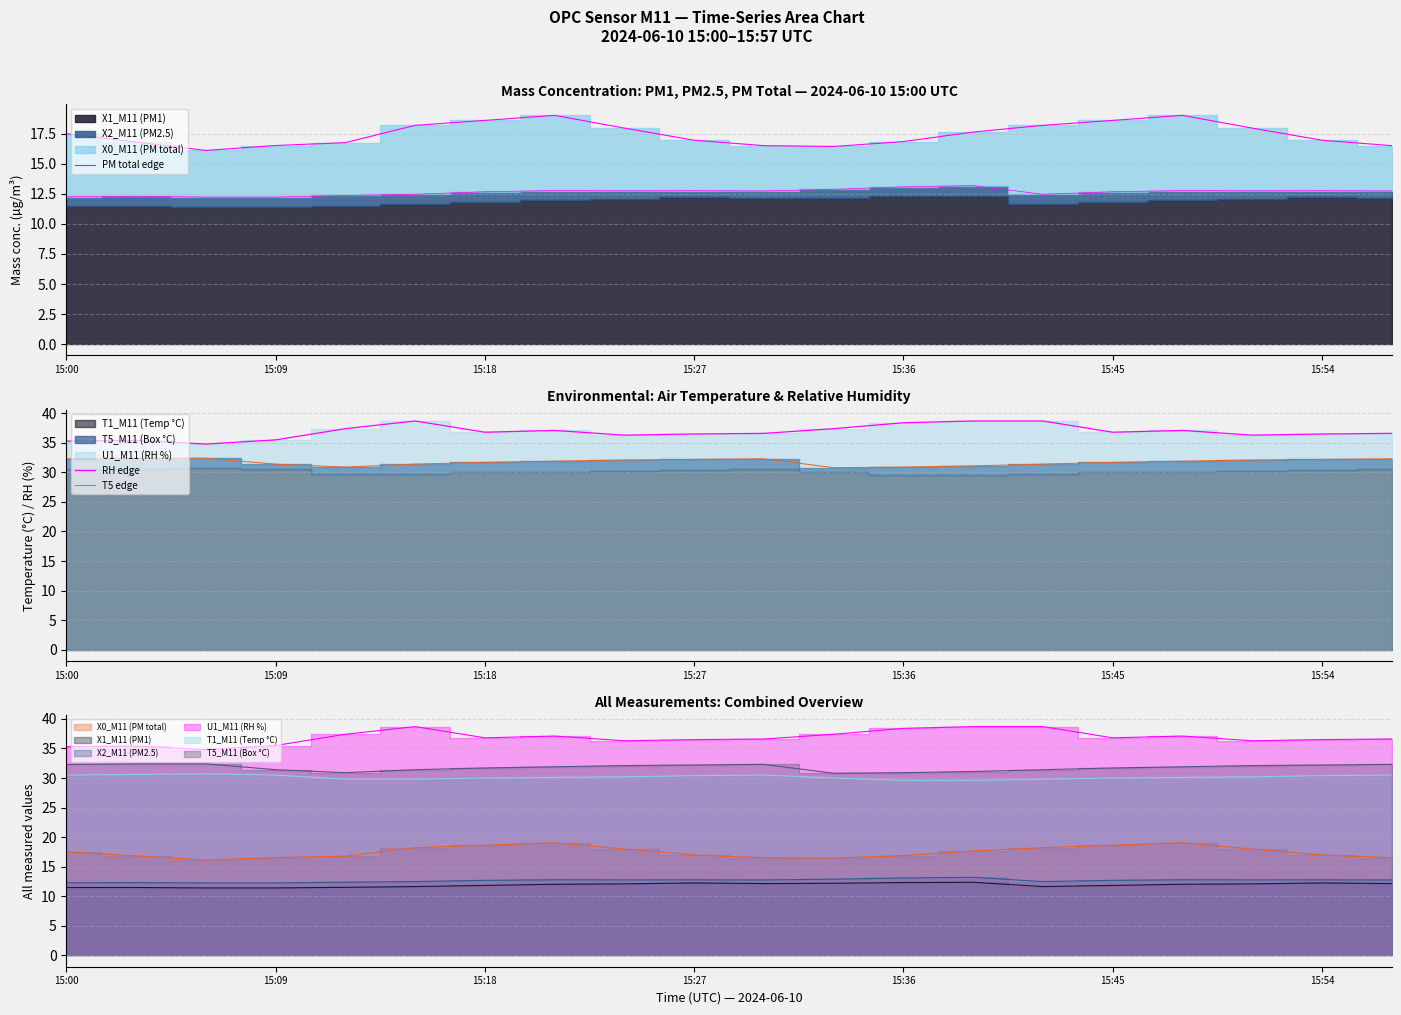

True or false: RH edge and PM total edge intersect in this chart.

False